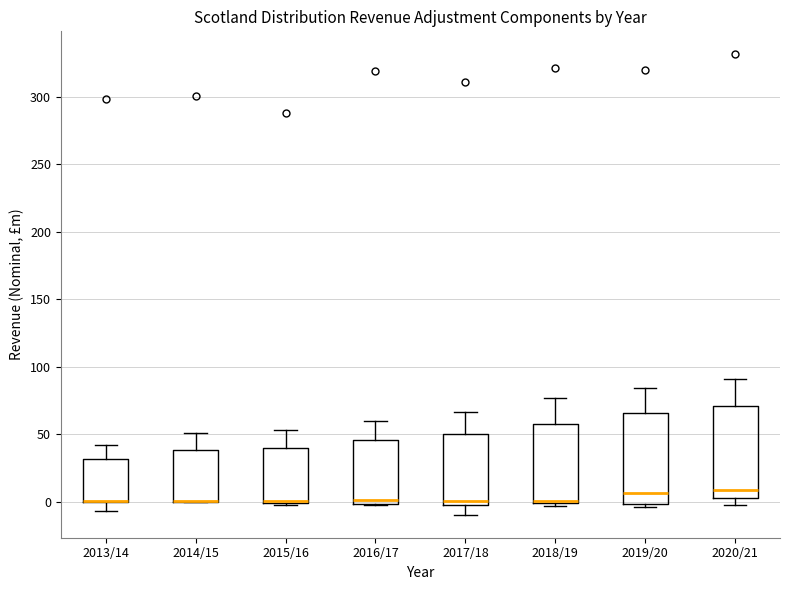

Reading left to right, transcribe this box plot: for each box, give where its median line is, the range the box spans, and where its two whiskers end, as read against the y-axis. The values are not printed on the chart, so give them approximately, as read against the axis.

2013/14: median 0 (drawn on the box's lower edge), box 0 to 30, whiskers -5 to 40
2014/15: median 0 (drawn on the box's lower edge), box 0 to 40, whiskers 0 to 50
2015/16: median 0 (drawn on the box's lower edge), box 0 to 40, whiskers 0 to 55
2016/17: median 0 (just above the box's lower edge), box 0 to 45, whiskers 0 to 60
2017/18: median 0 (just above the box's lower edge), box 0 to 50, whiskers -10 to 65
2018/19: median 0 (just above the box's lower edge), box 0 to 60, whiskers -5 to 75
2019/20: median 5, box 0 to 65, whiskers -5 to 85
2020/21: median 10, box 5 to 70, whiskers 0 to 90